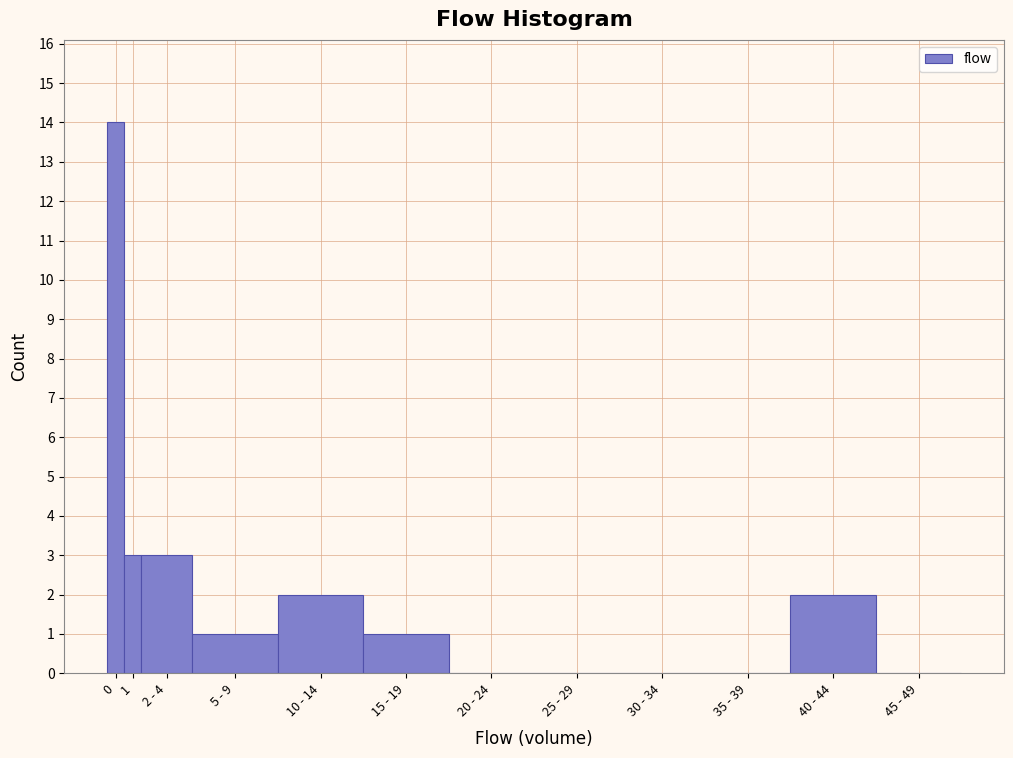

Reading left to right, what are all the values shown in this chart?

0=14	1=3	2 - 4=3	5 - 9=1	10 - 14=2	15 - 19=1	20 - 24=0	25 - 29=0	30 - 34=0	35 - 39=0	40 - 44=2	45 - 49=0